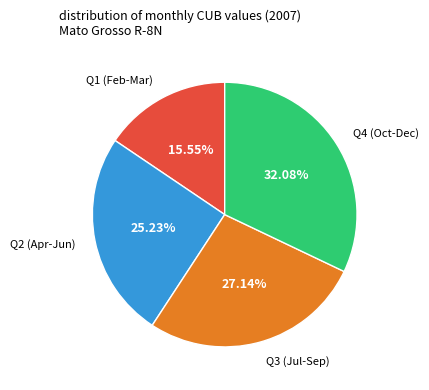

Does any single category account for the majority?

No